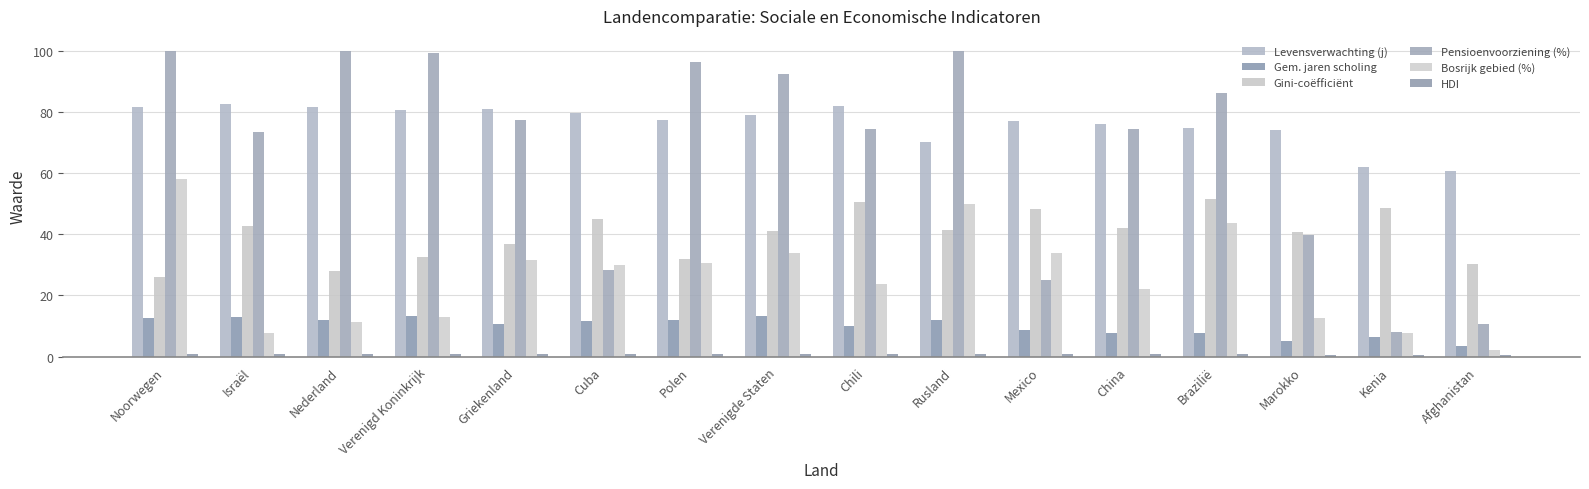

Which has a higher value, Noorwegen or Kenia?

Noorwegen